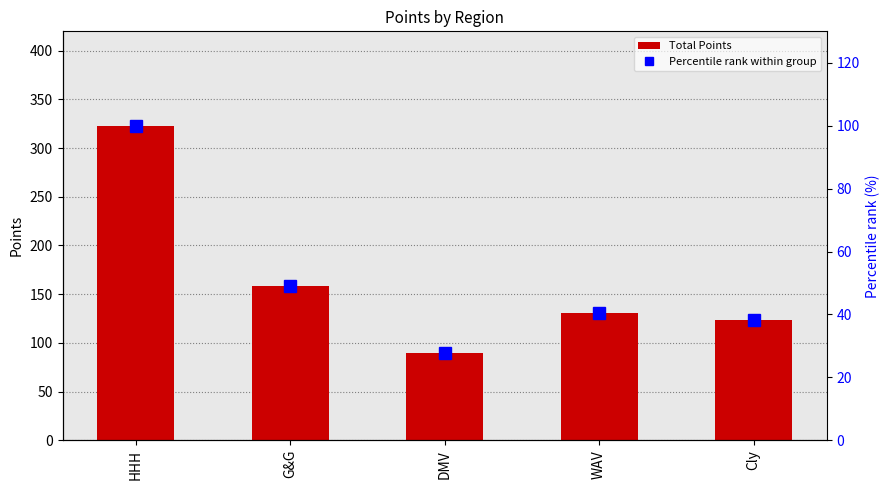

Reading left to right, transcribe all the data shown in this chart.

Total Points: HHH=323.0	G&G=158.0	DMV=90.0	WAV=131.0	Cly=124.0
Percentile rank within group: HHH=100.0	G&G=48.9	DMV=27.9	WAV=40.6	Cly=38.4